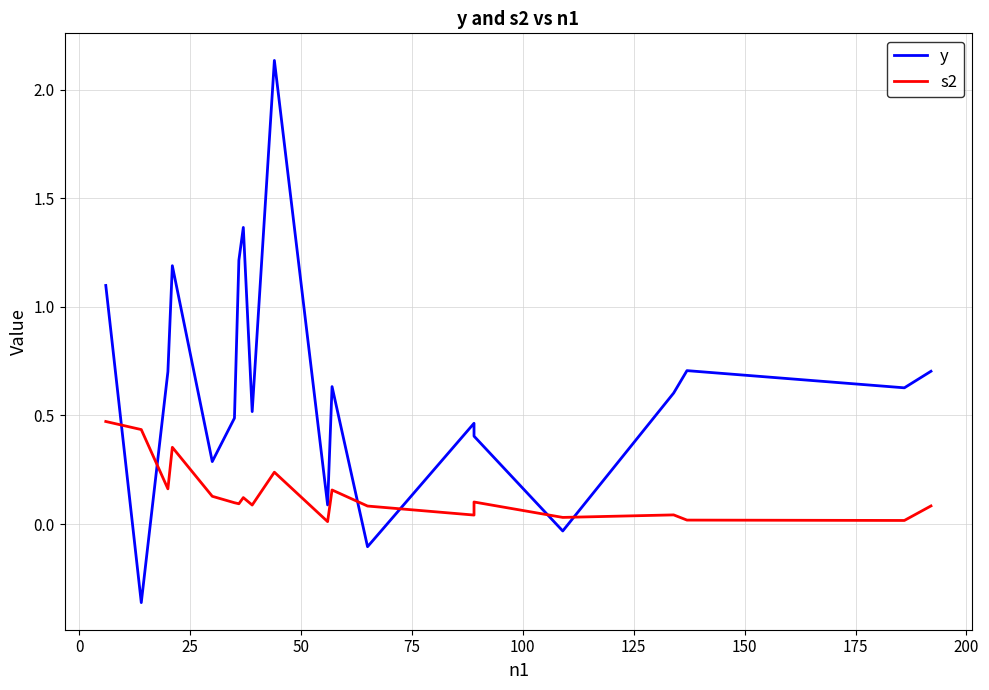

Does the chart display data point markers on the line(s)?

No